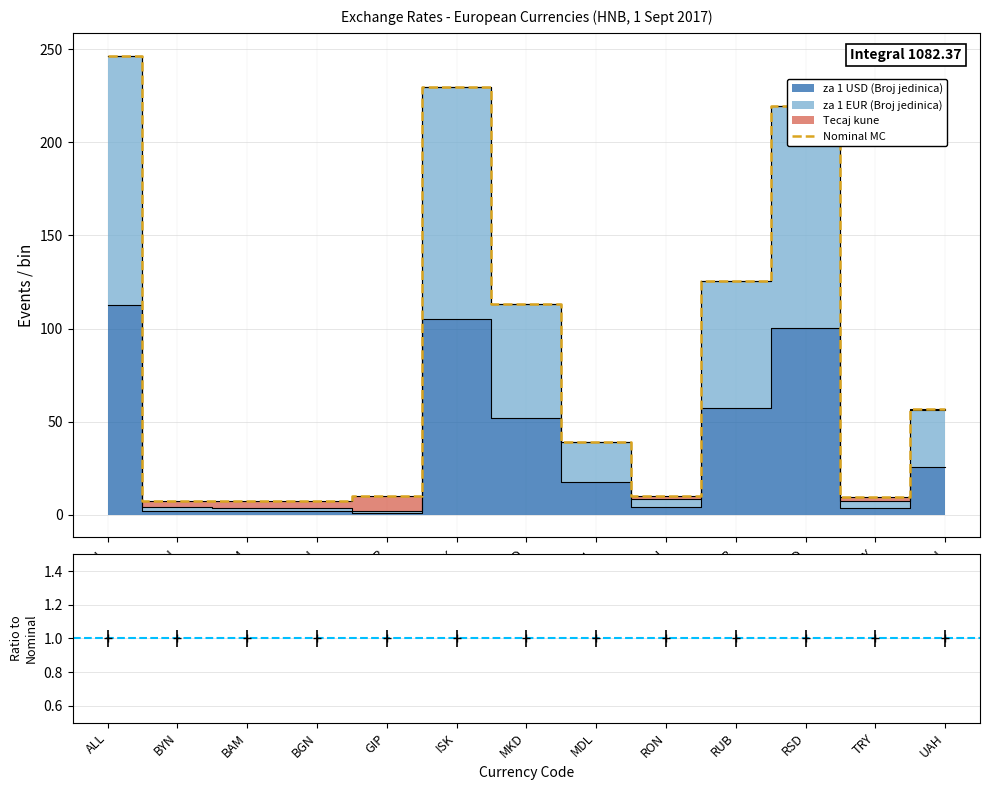

What is the difference between the za 1 EUR (Broj jedinica) values at RUB and RSD?

93.9